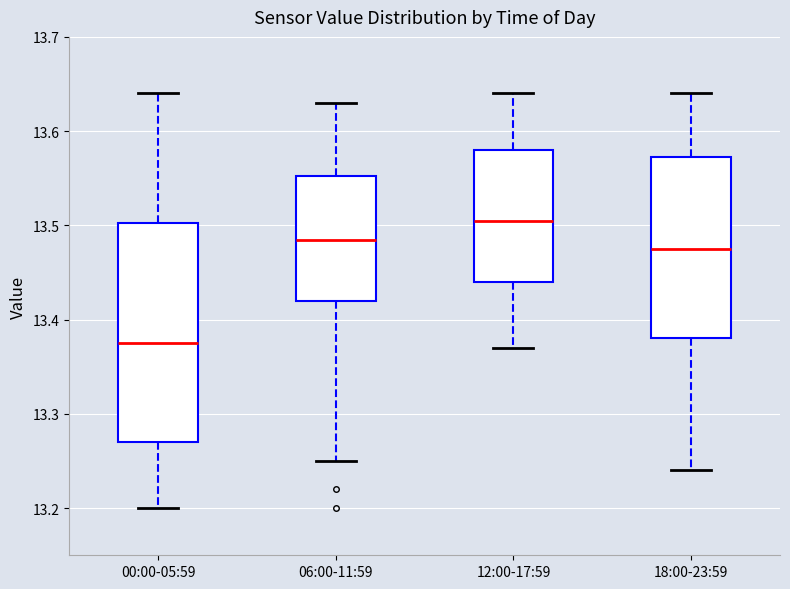

Reading left to right, read every box against the y-axis: the position of its median line, the range the box covers, and the ends of its whiskers. The values are not printed on the chart, so give them approximately, as read against the axis.

00:00-05:59: median 13.38, box 13.27 to 13.50, whiskers 13.20 to 13.64
06:00-11:59: median 13.49, box 13.42 to 13.55, whiskers 13.25 to 13.63
12:00-17:59: median 13.51, box 13.44 to 13.58, whiskers 13.37 to 13.64
18:00-23:59: median 13.48, box 13.38 to 13.57, whiskers 13.24 to 13.64